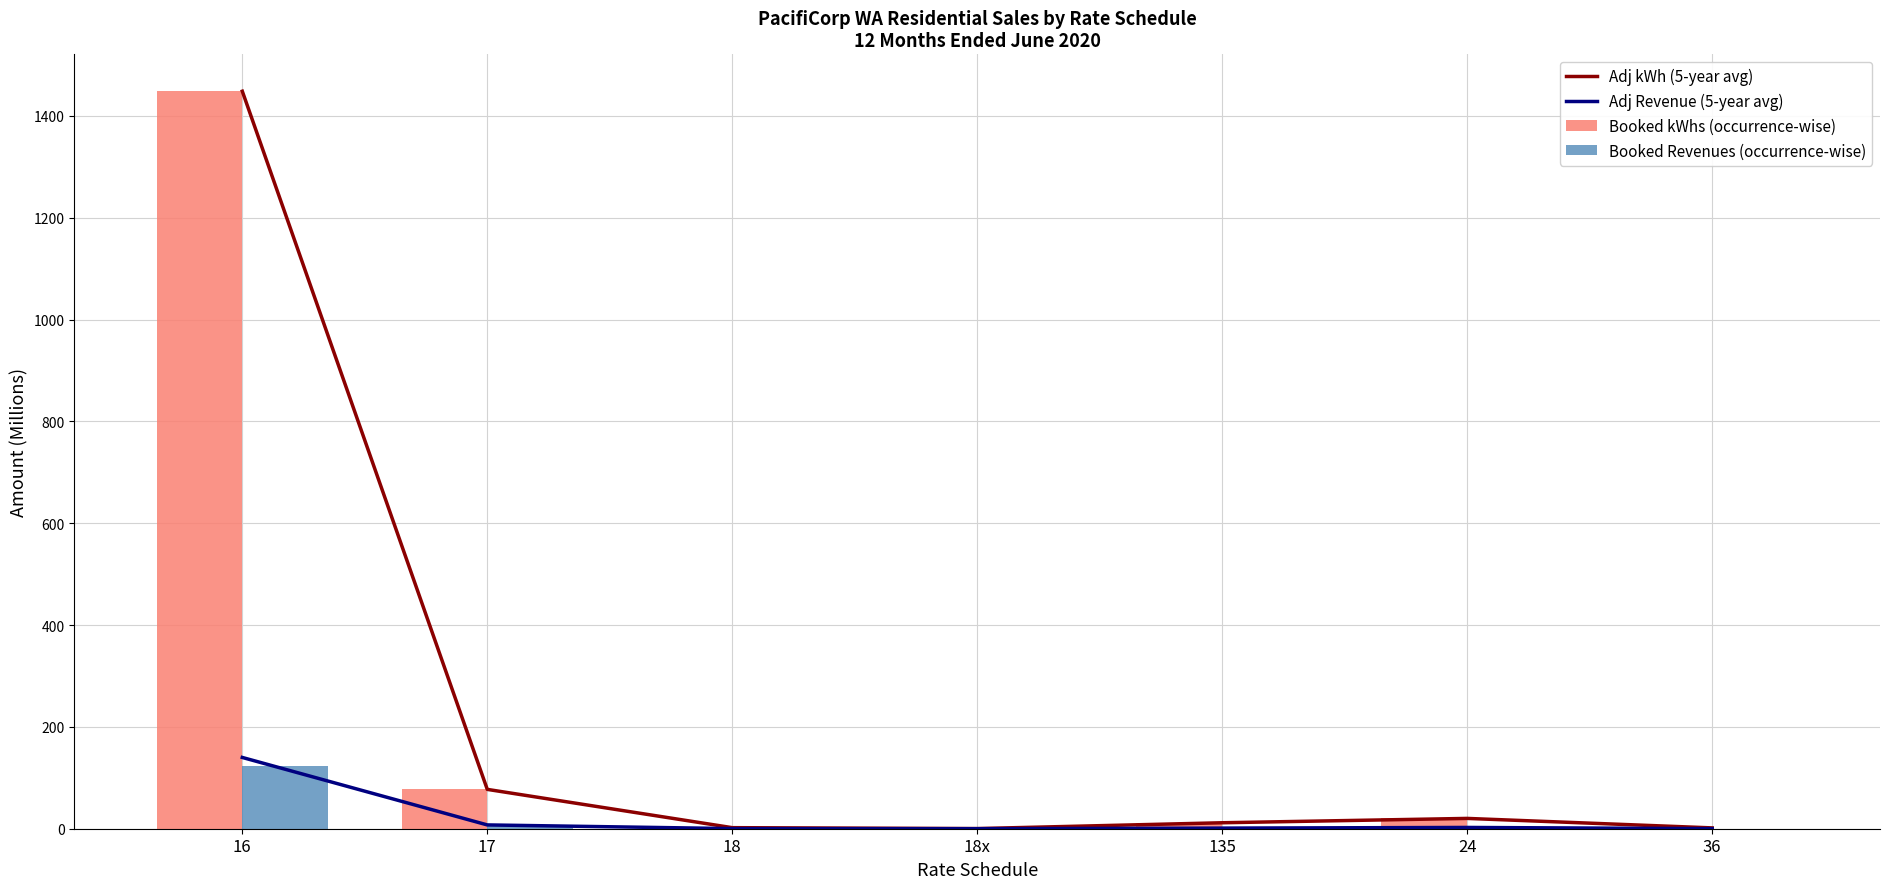

Which series has the widest spread of values?

Adj kWh (5-year avg)